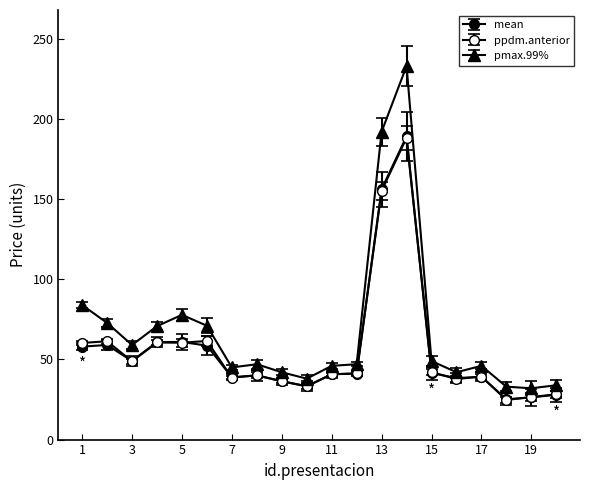

Count the number of categories in the chart.

20